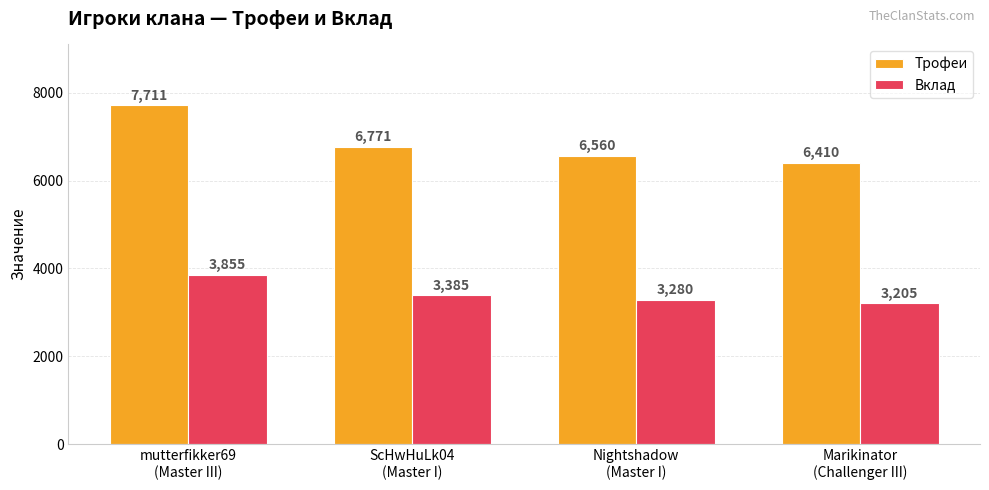

Is the value of Вклад at Nightshadow
(Master I) greater than the value of Трофеи at ScHwHuLk04
(Master I)?

No